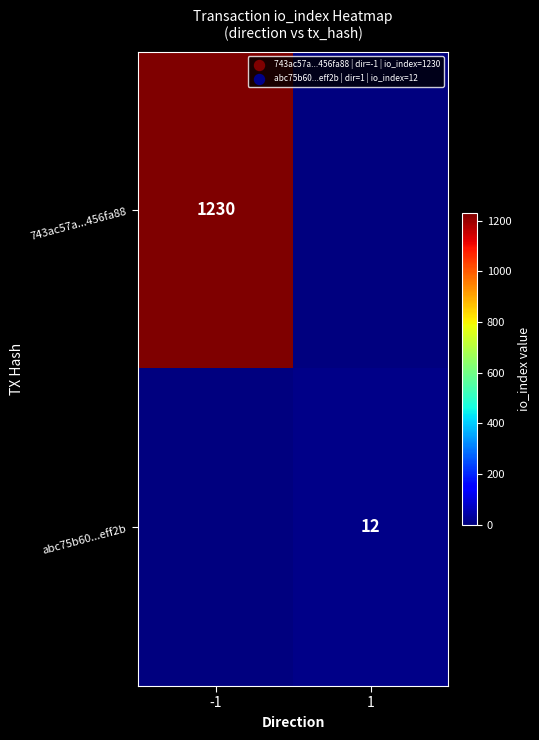

True or false: 743ac57a...456fa88 has a value of 1230 at -1.

True